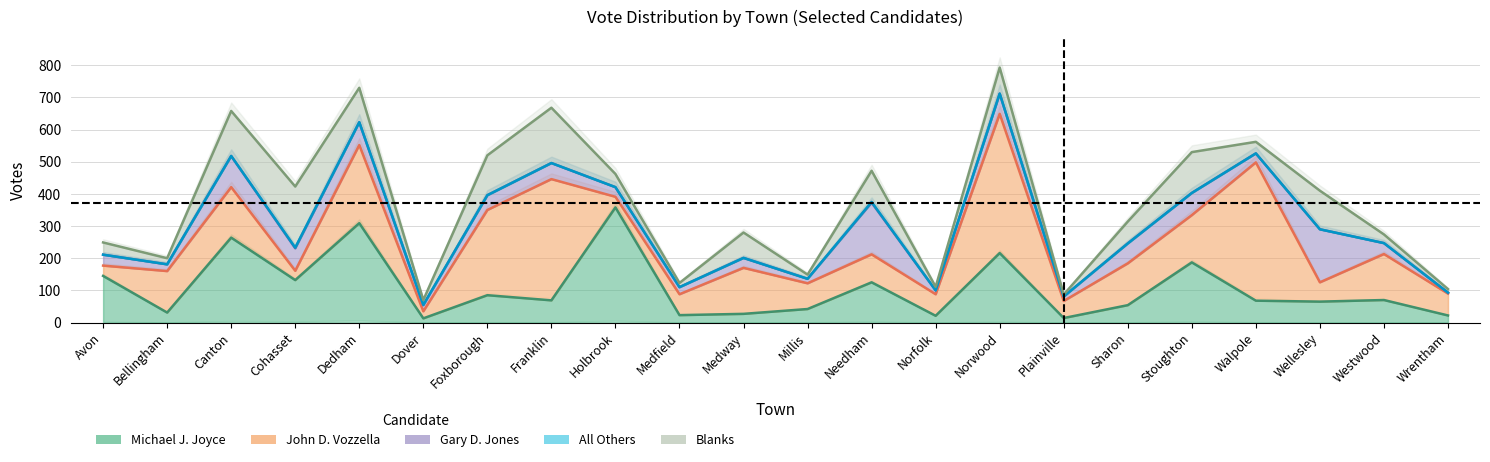

Rank the categories by Michael J. Joyce value from lowest to highest.

Dover, Plainville, Norfolk, Wrentham, Medfield, Medway, Bellingham, Millis, Sharon, Wellesley, Walpole, Franklin, Westwood, Foxborough, Needham, Cohasset, Avon, Stoughton, Norwood, Canton, Dedham, Holbrook